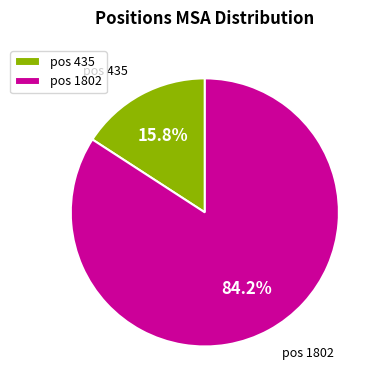

How much of the chart is everything except pos 435?

84.2%